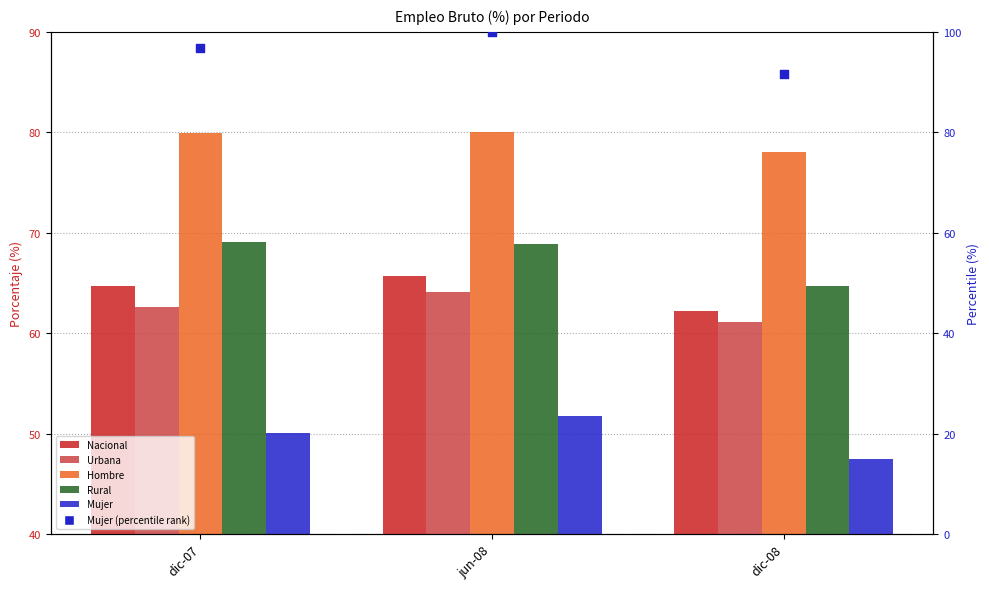

Which series reaches the minimum Y coordinate?

Mujer